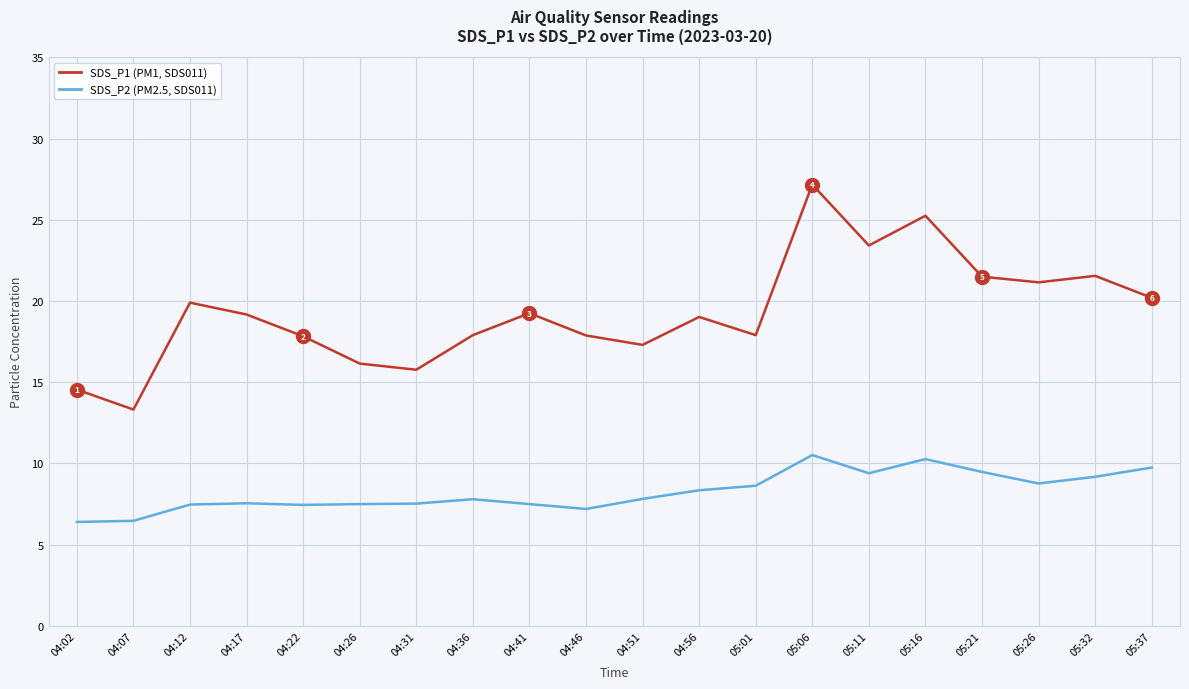

What is the maximum value shown in the chart?

27.2